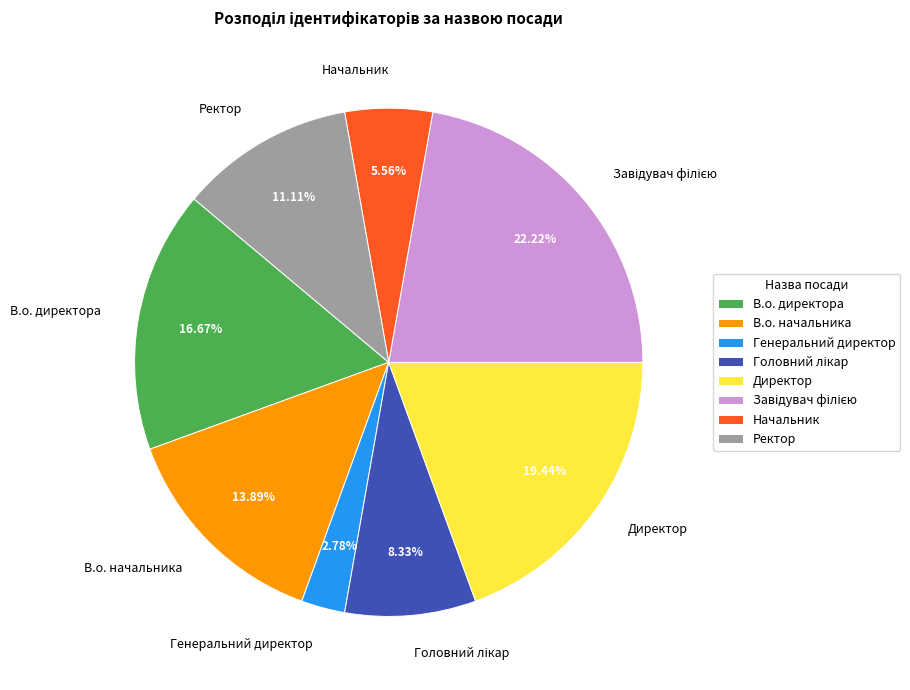

What is the smallest slice in the pie chart?

Генеральний директор